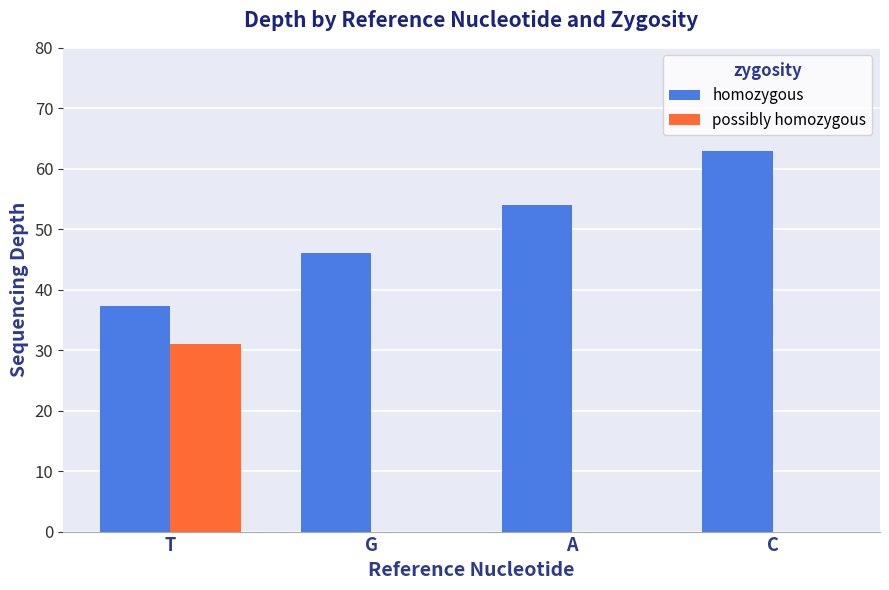

What is the total value across all series at G?

46.0